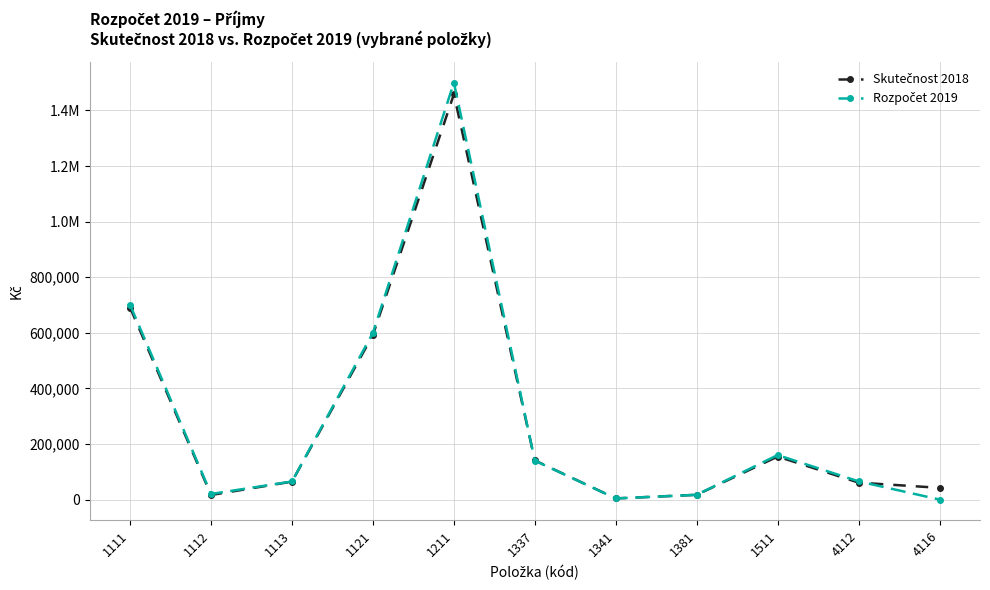

Is this an area chart (filled region under the line)?

No